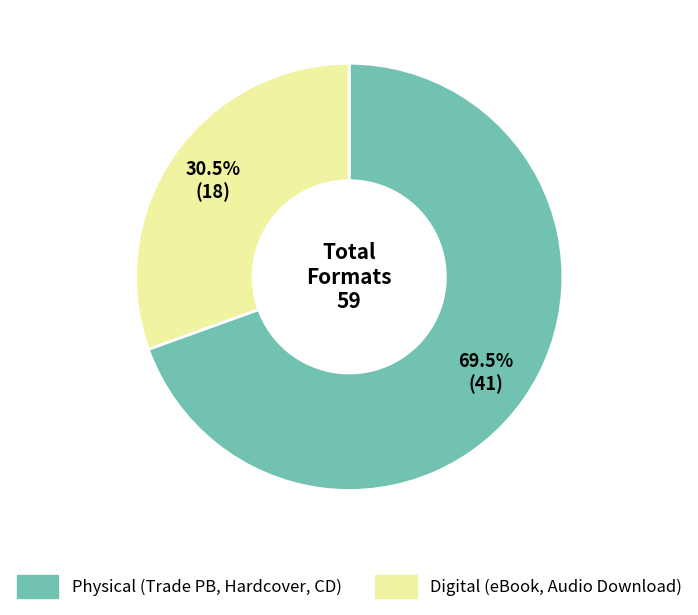

Is there any slice that represents more than half of the pie?

Yes